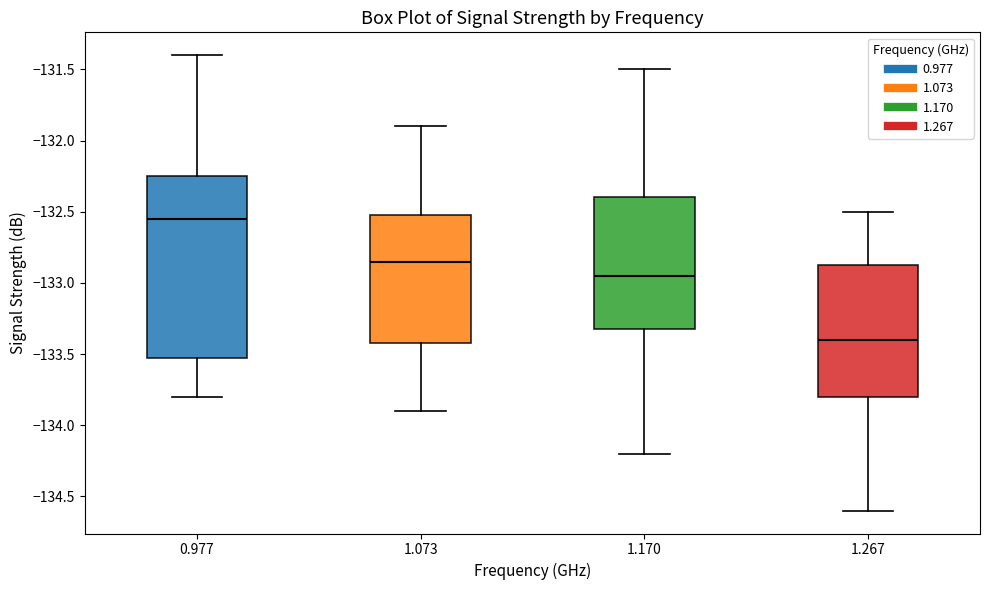

Comparing the boxes themselves (not the whiskers), which one is the tallest?

0.977